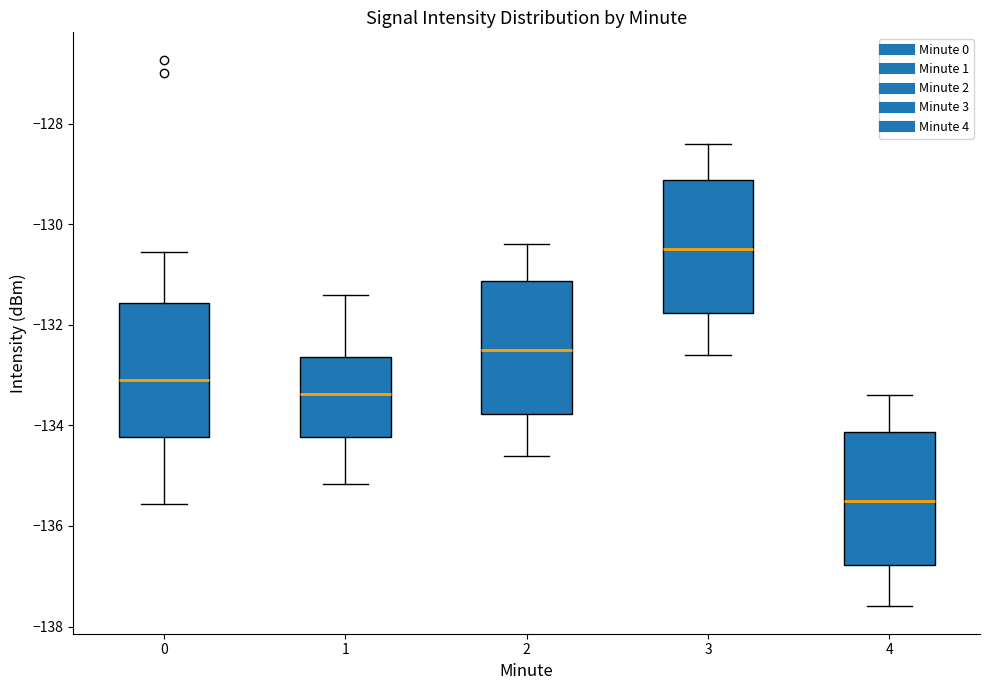

Reading left to right, transcribe this box plot: for each box, give where its median line is, the range the box spans, and where its two whiskers end, as read against the y-axis. The values are not printed on the chart, so give them approximately, as read against the axis.

0: median -133.2, box -134.2 to -131.6, whiskers -135.6 to -130.6
1: median -133.4, box -134.2 to -132.6, whiskers -135.2 to -131.4
2: median -132.4, box -133.8 to -131.2, whiskers -134.6 to -130.4
3: median -130.4, box -131.8 to -129.2, whiskers -132.6 to -128.4
4: median -135.4, box -136.8 to -134.2, whiskers -137.6 to -133.4